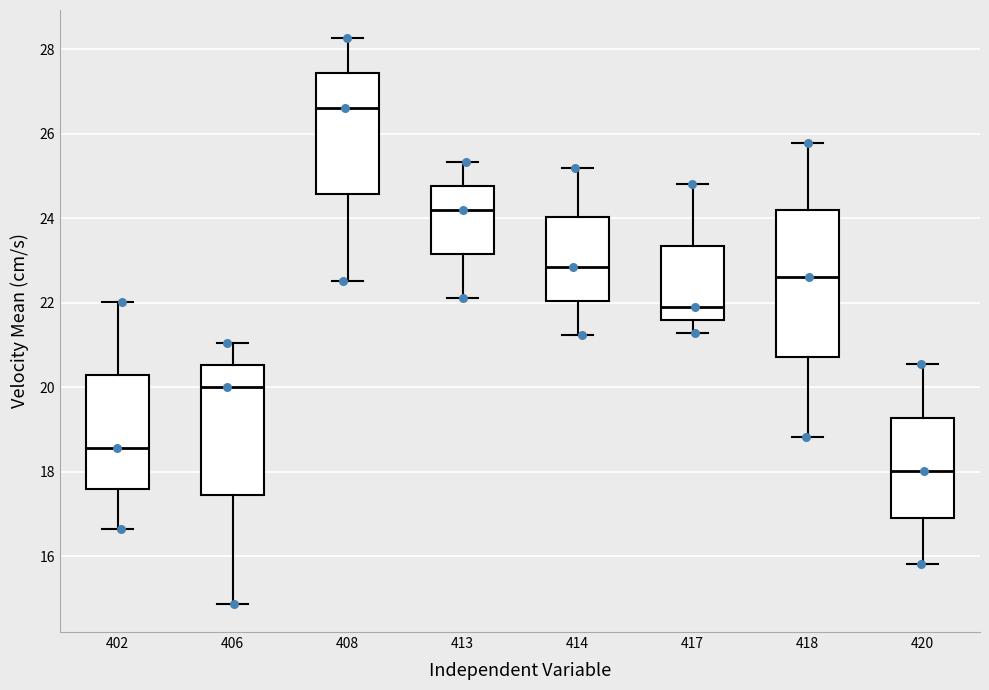

Reading left to right, transcribe this box plot: for each box, give where its median line is, the range the box spans, and where its two whiskers end, as read against the y-axis. The values are not printed on the chart, so give them approximately, as read against the axis.

402: median 18.6, box 17.6 to 20.2, whiskers 16.6 to 22.0
406: median 20.0, box 17.4 to 20.6, whiskers 14.8 to 21.0
408: median 26.6, box 24.6 to 27.4, whiskers 22.6 to 28.2
413: median 24.2, box 23.2 to 24.8, whiskers 22.2 to 25.4
414: median 22.8, box 22.0 to 24.0, whiskers 21.2 to 25.2
417: median 21.8, box 21.6 to 23.4, whiskers 21.2 to 24.8
418: median 22.6, box 20.8 to 24.2, whiskers 18.8 to 25.8
420: median 18.0, box 17.0 to 19.2, whiskers 15.8 to 20.6